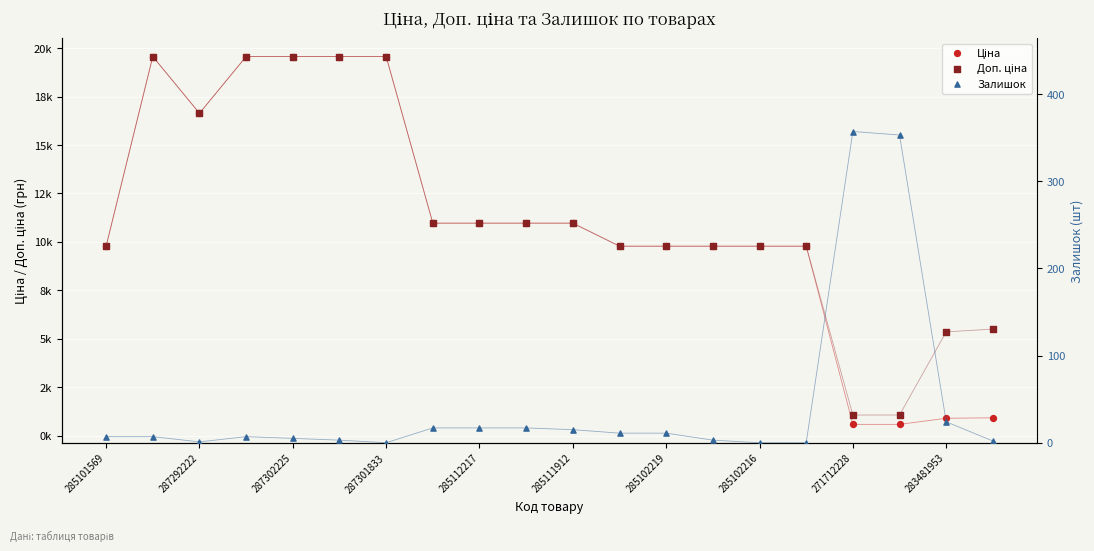

Which series has the largest total across all categories?

Доп. ціна